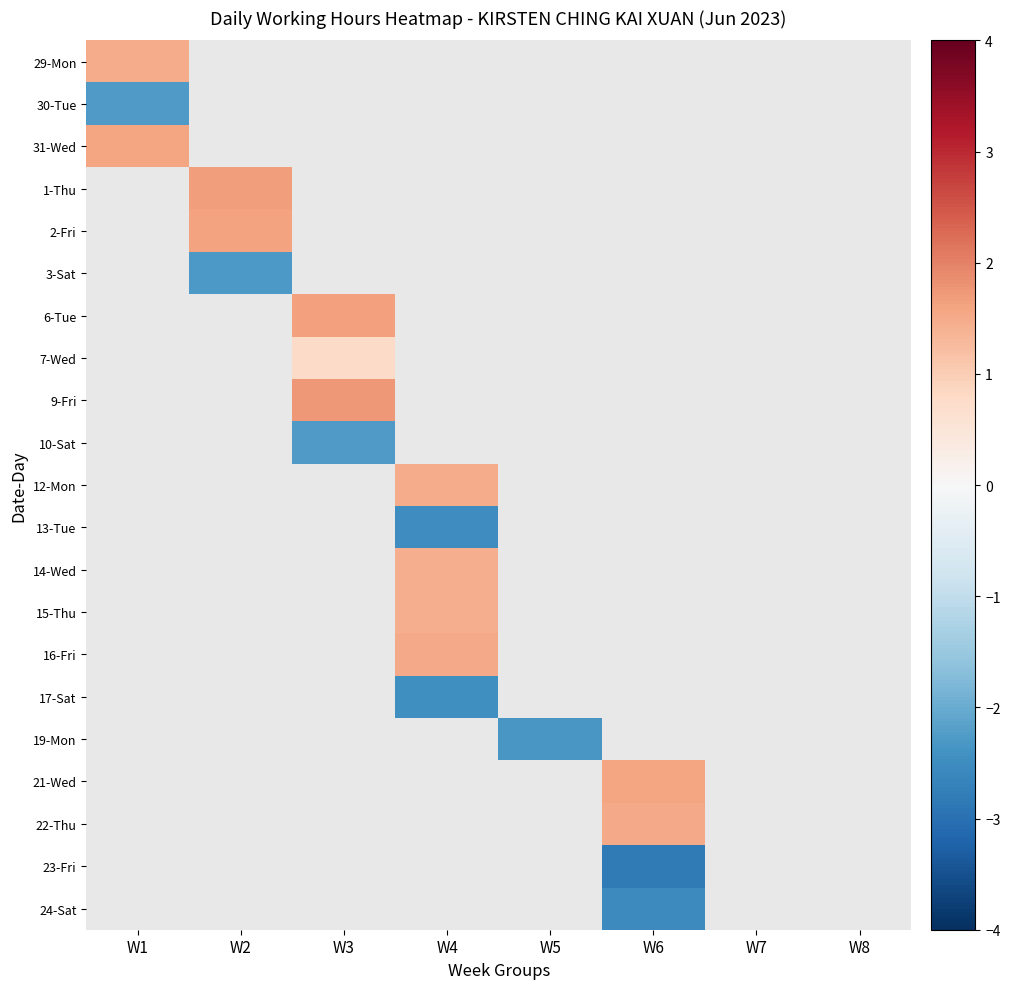

What is the smallest value displayed?

-2.8